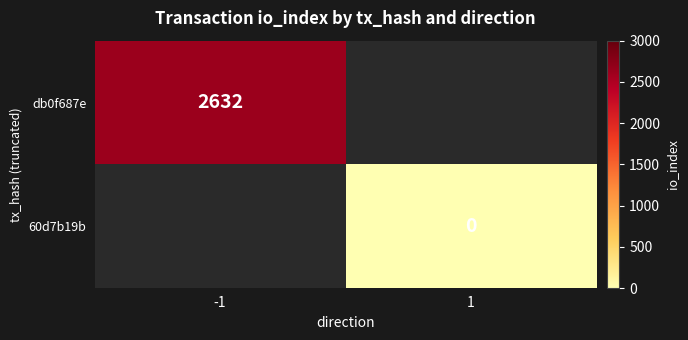

At how many categories does at least one series exceed 214?

1